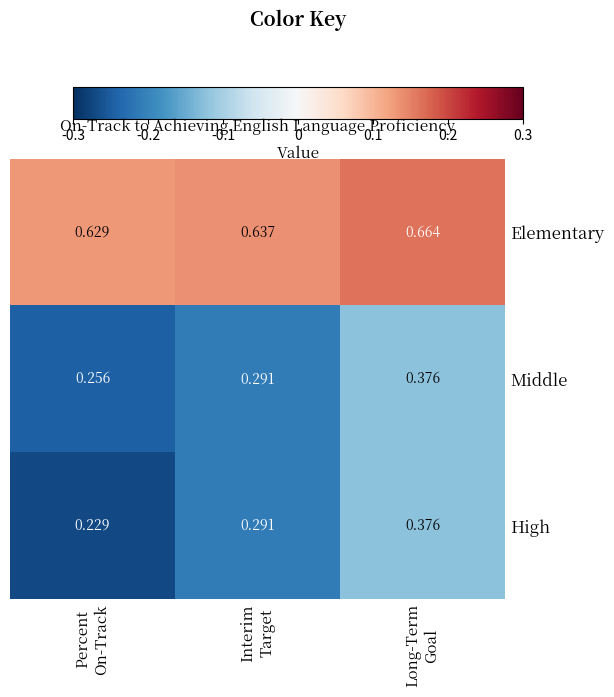

Which series has the largest range (max minus min)?

High